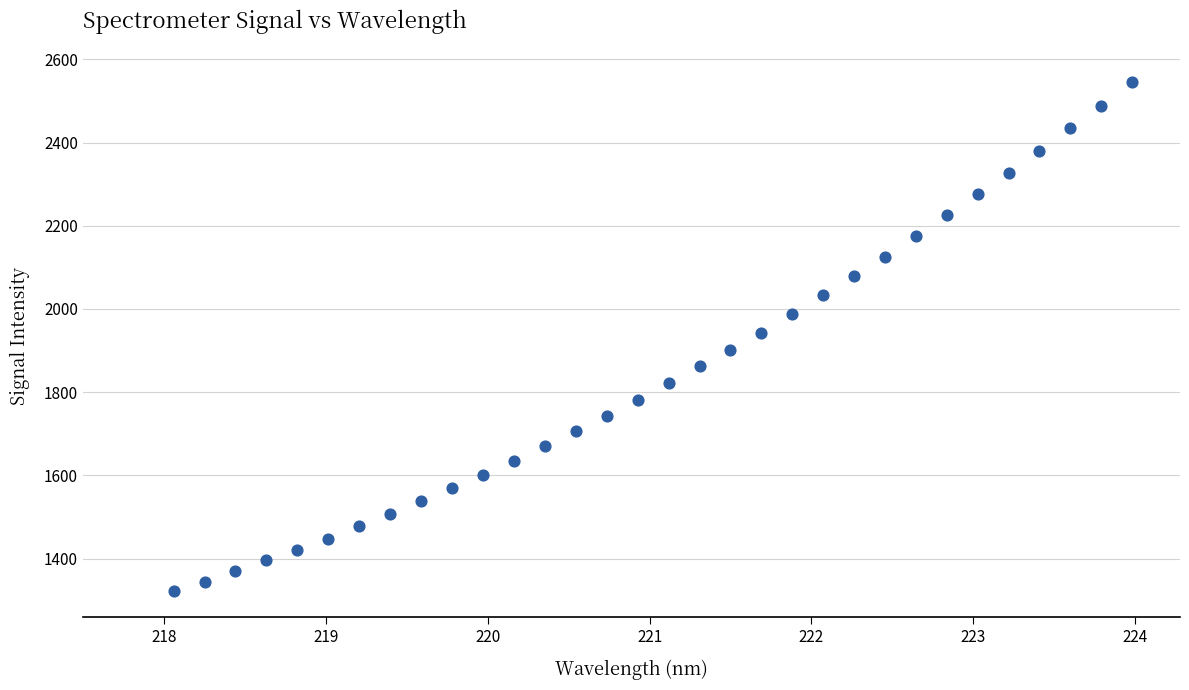

What is the range of Y values (max minus min)?

1225.8